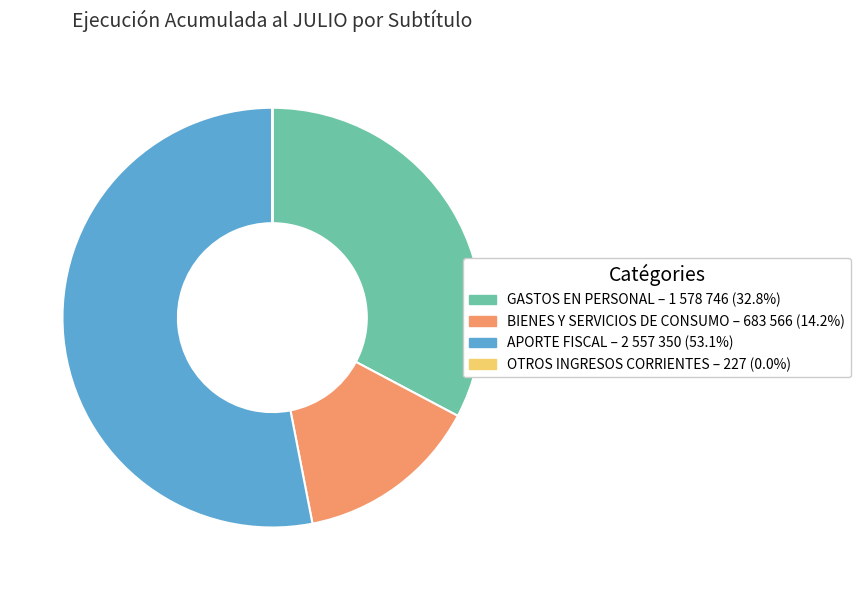

Which has a higher value, BIENES Y SERVICIOS DE CONSUMO or GASTOS EN PERSONAL?

GASTOS EN PERSONAL